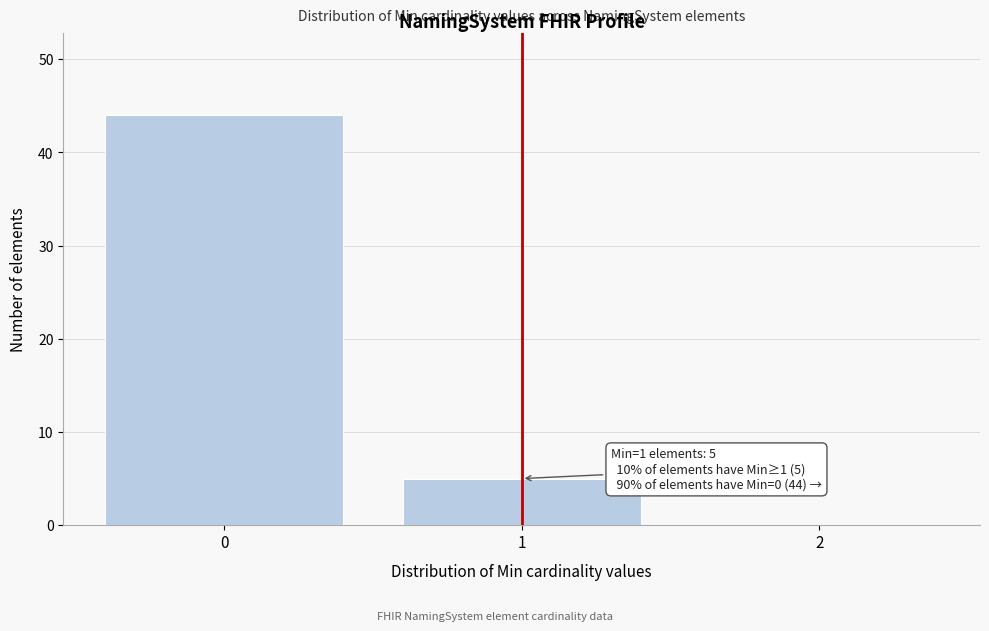

Reading left to right, what are all the values shown in this chart?

0=44	1=5	2=0